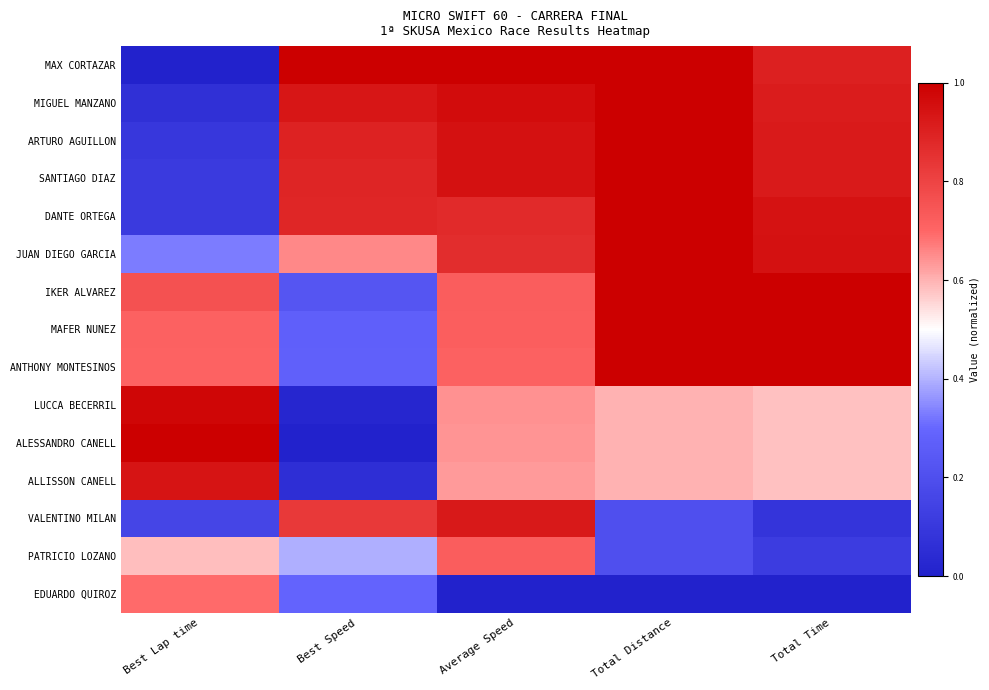

What is the total value across all series at Best Speed?

7.6